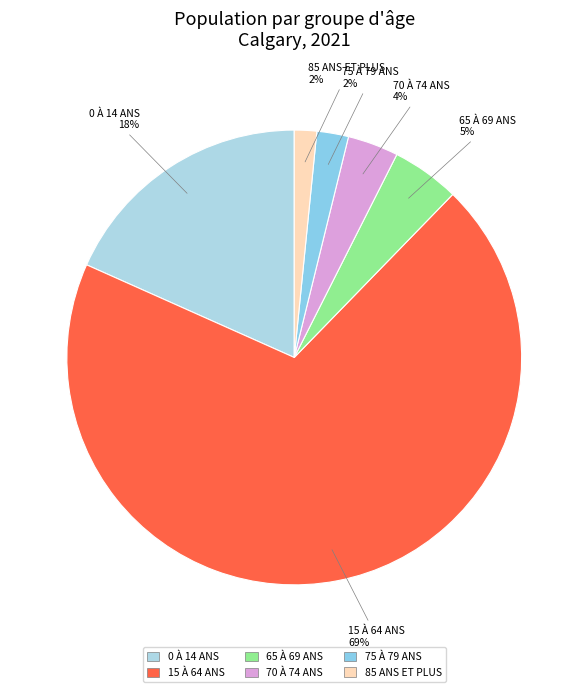

What percentage is the 75 À 79 ANS slice, to the nearest percent?

2%